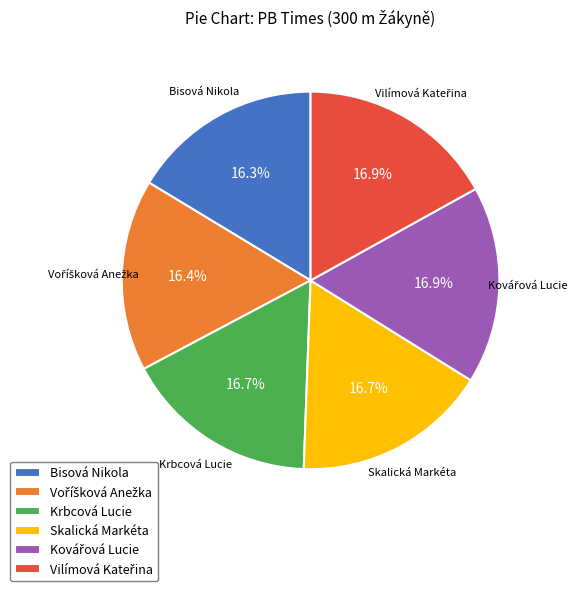

The Krbcová Lucie slice represents 29% of the pie. True or false?

False